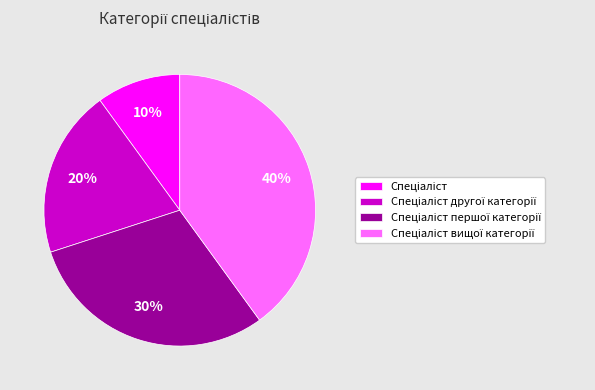

To the nearest percent, what is the average slice percentage?

25%